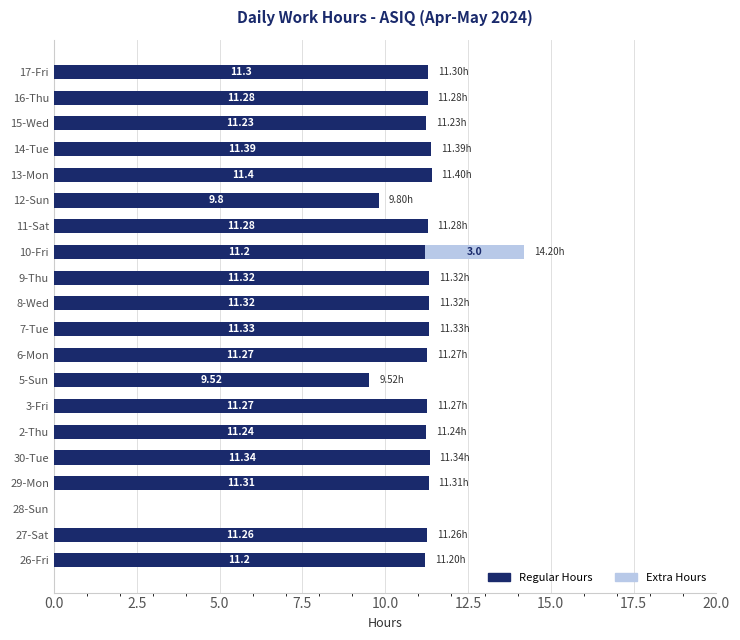

What is the total value across all series at 10-Fri?

14.2